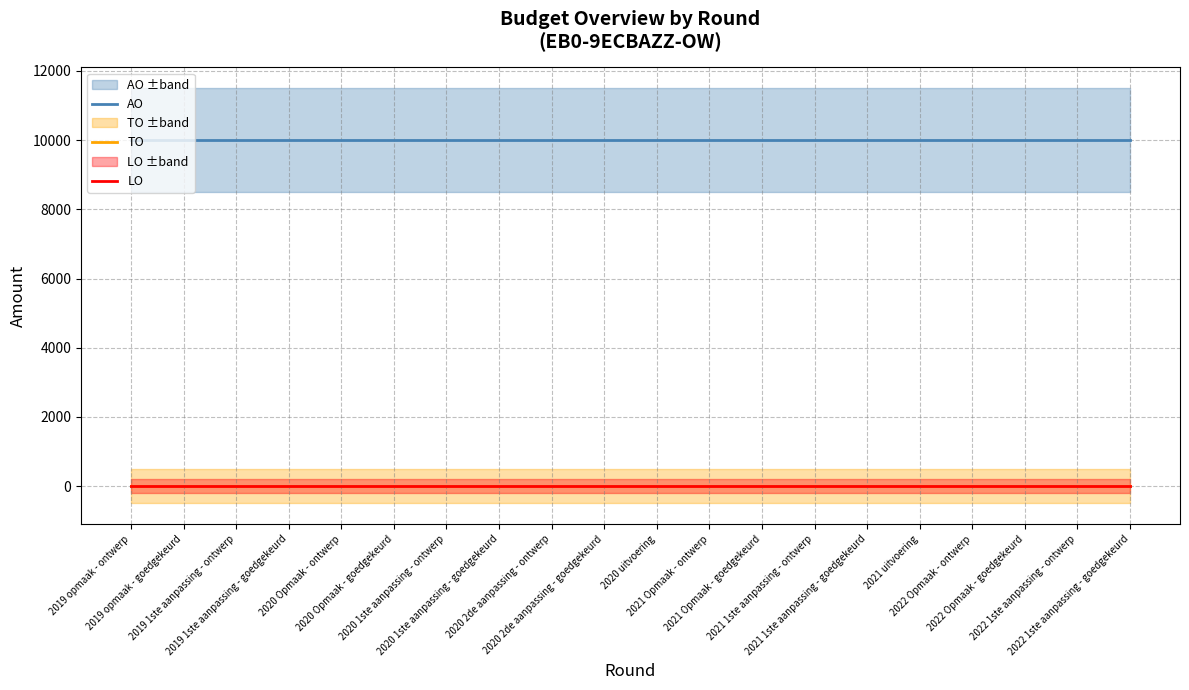

What is the label of the 18th point from the right?

2019 1ste aanpassing - ontwerp